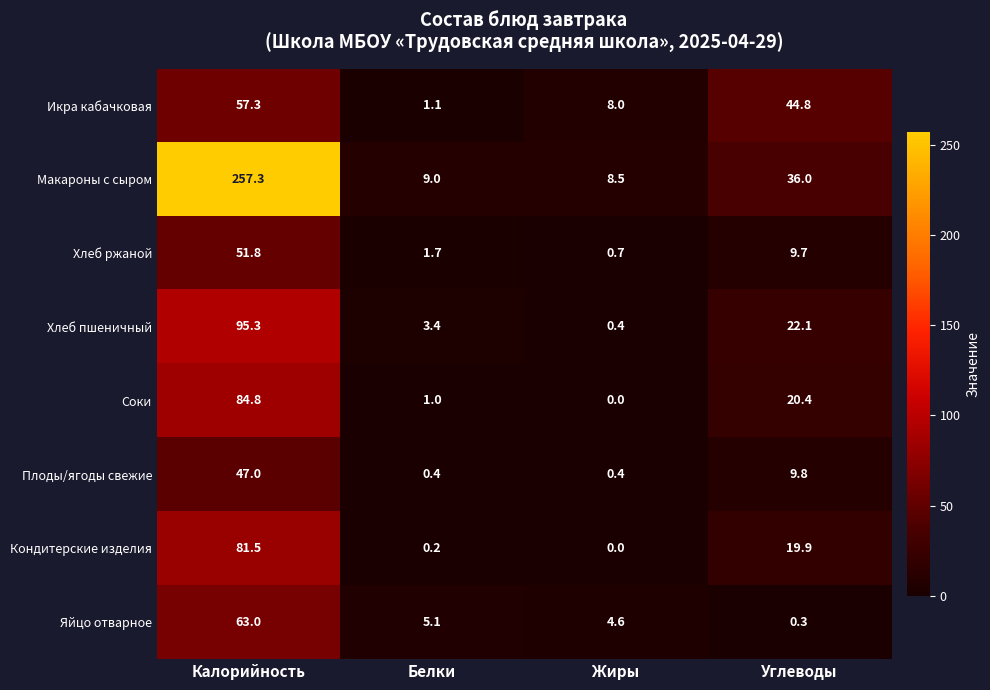

The value of Хлеб пшеничный at Углеводы is 5.7. True or false?

False